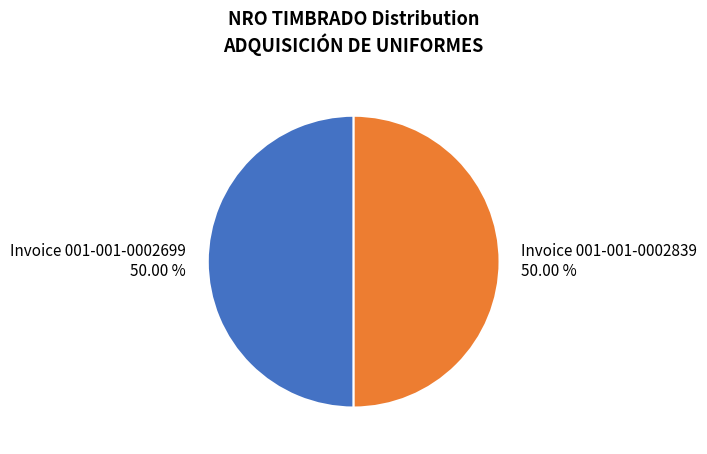

Do Invoice 001-001-0002839 and Invoice 001-001-0002699 together represent more than half of the pie?

Yes